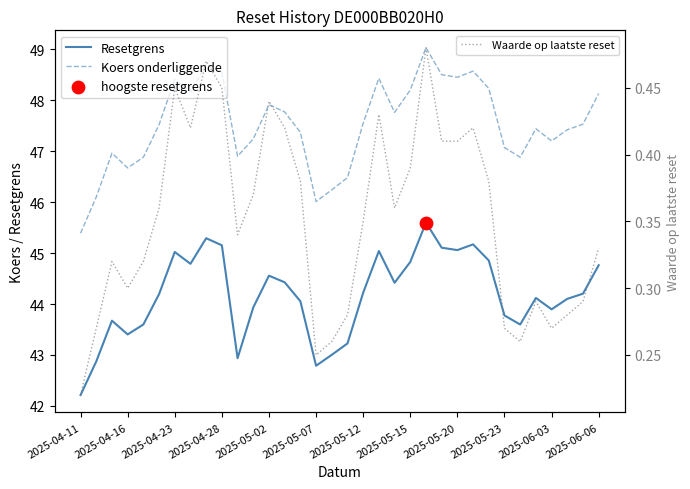

Which series has the largest Y range (max minus min)?

Koers onderliggende